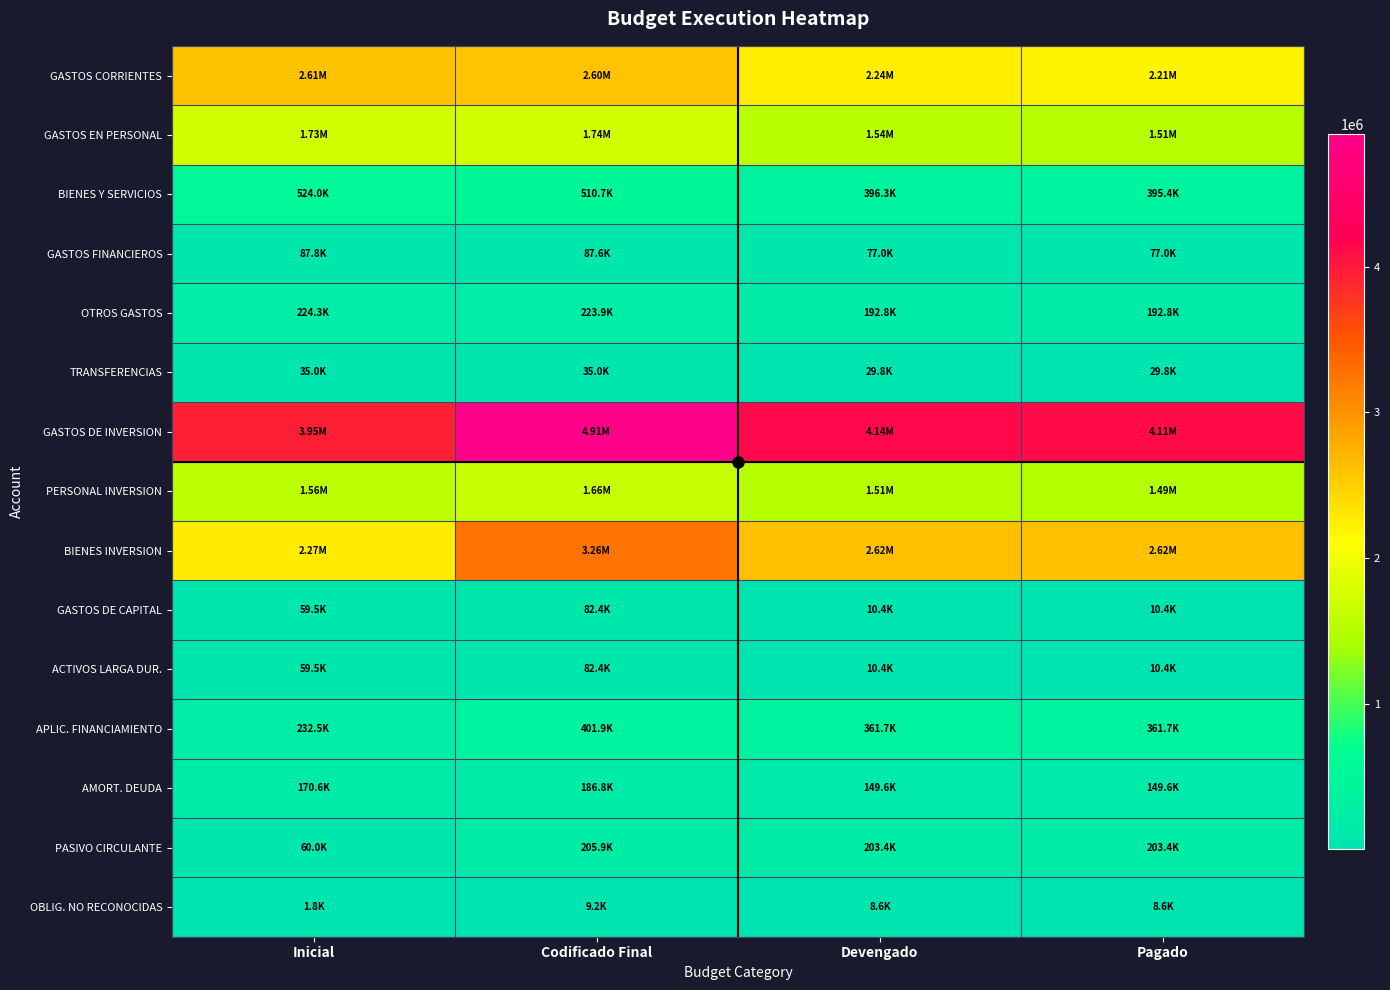

How many series are shown in this chart?

15